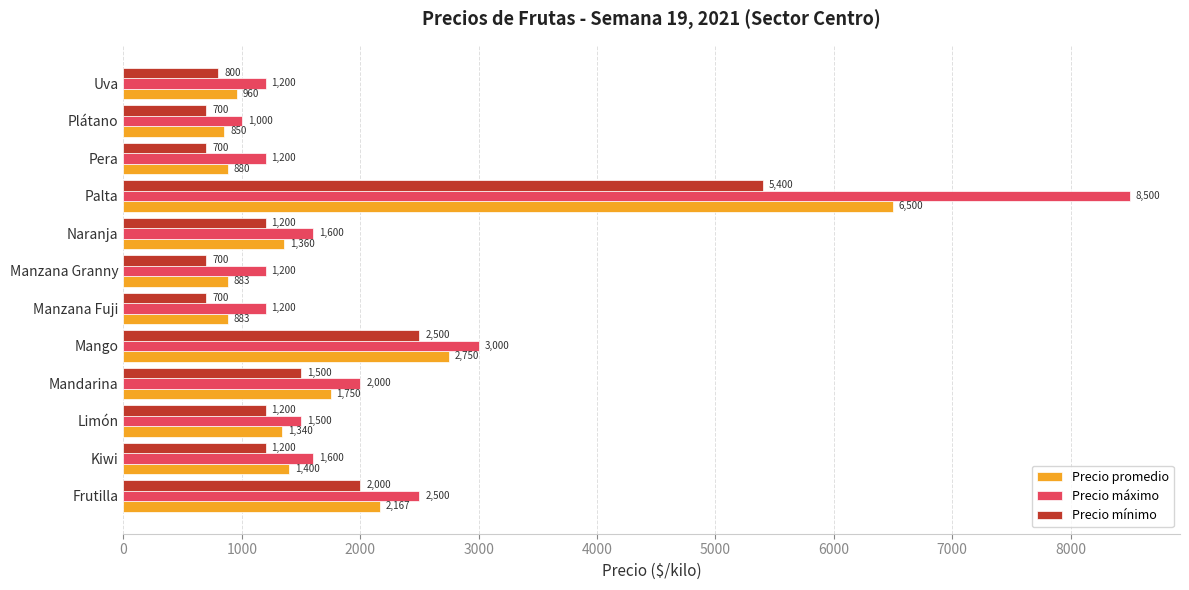

Rank the series by their average value, from highest to lowest.

Precio máximo, Precio promedio, Precio mínimo